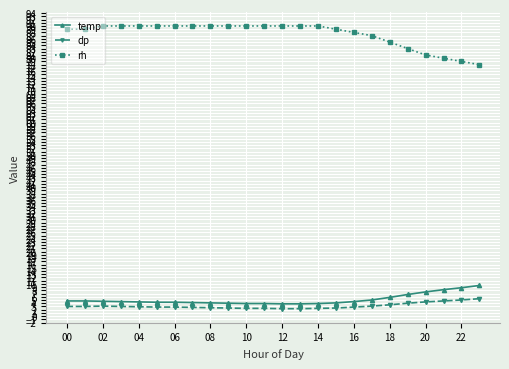

What is the value of the temp point at the 4th from the left?

4.5